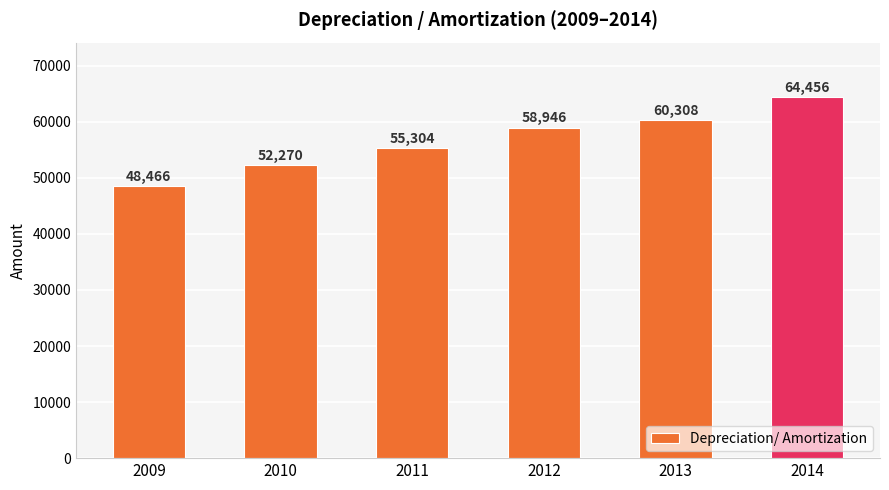

What is the approximate value at 2010, to the nearest 10?

52270